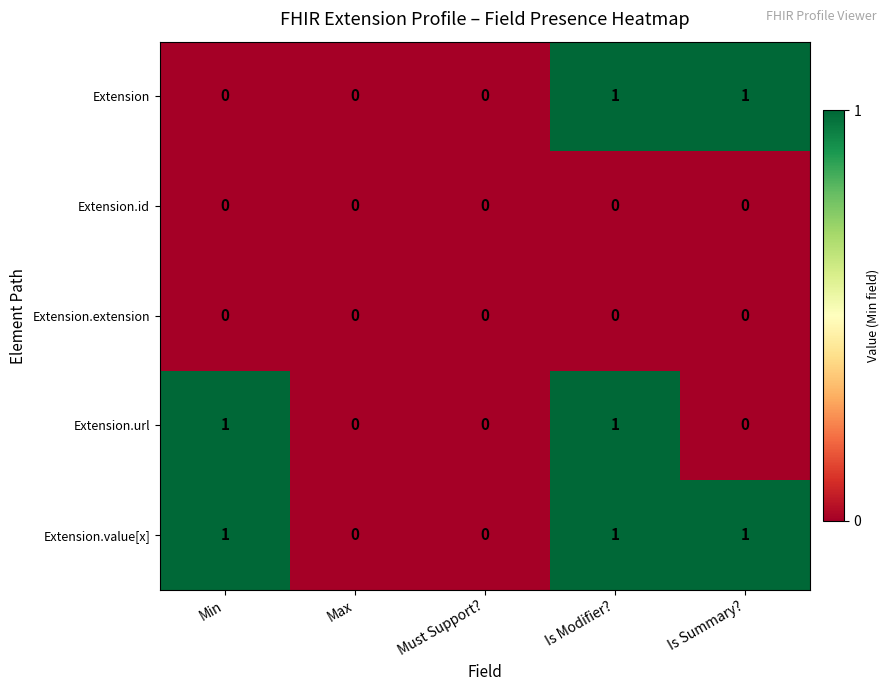

How many Extension values are between 0 and 1?

5